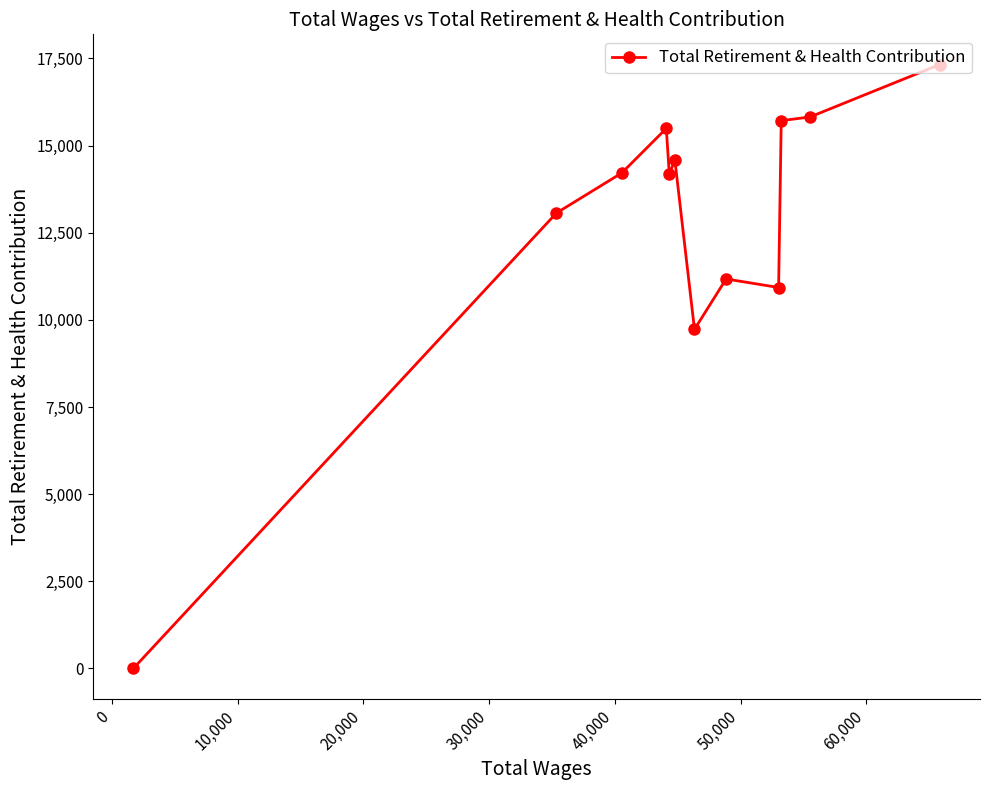

What is the value of the 11th point from the left?

15821